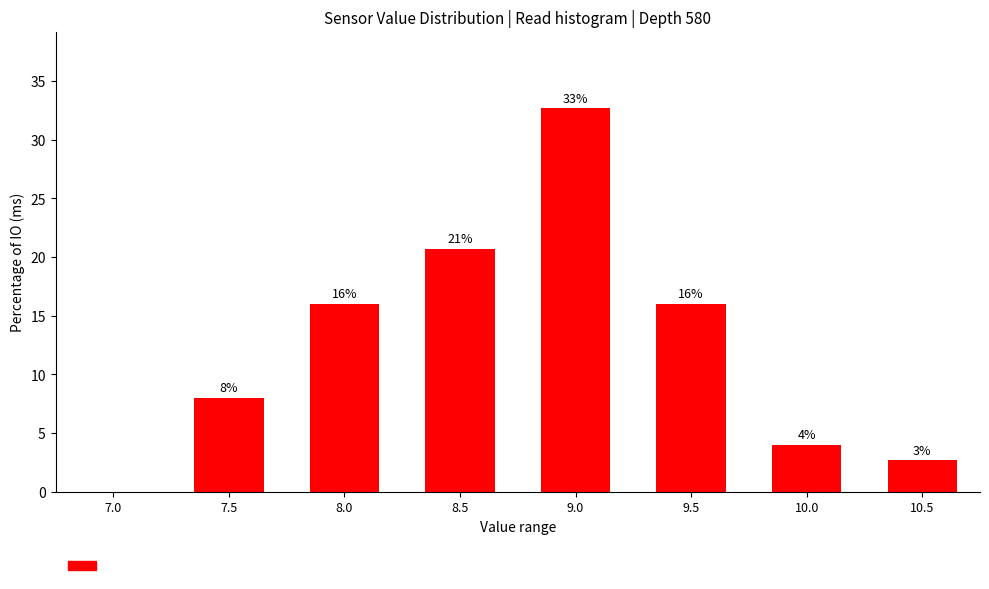

Between 10.5 and 8.5, which is larger?

8.5